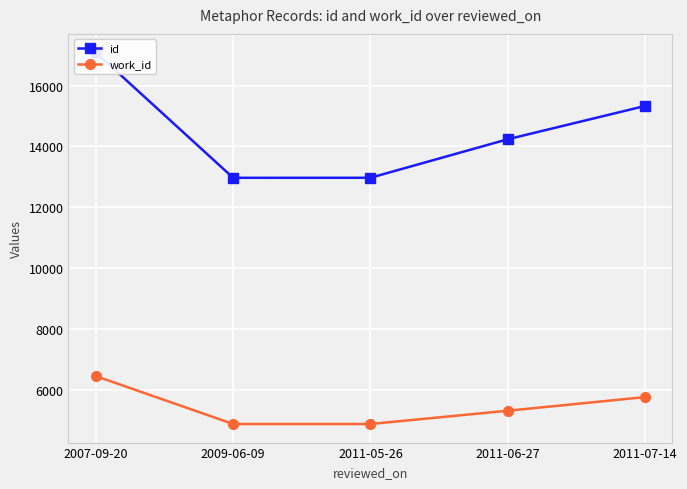

What is the label of the 5th point from the right?

2007-09-20